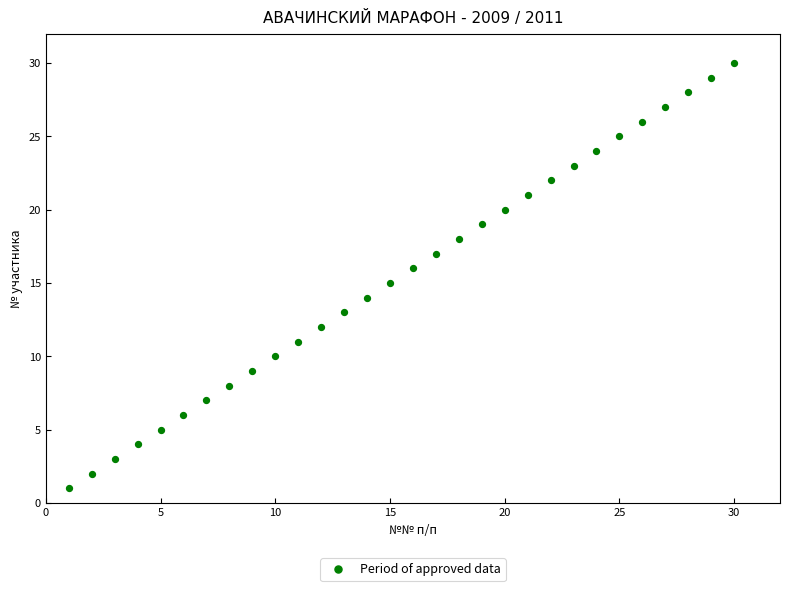

What is the range of X values (max minus min)?

29